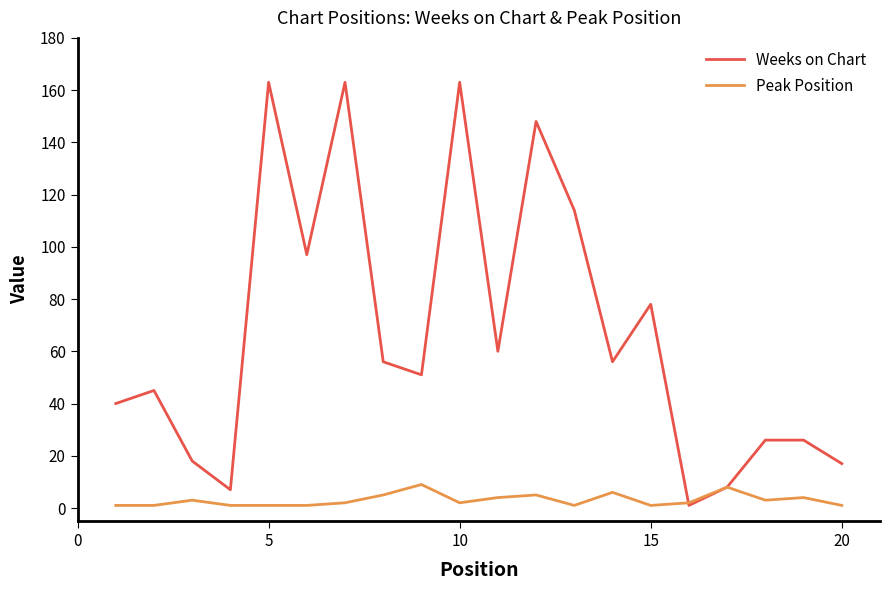

List the series in order of their overall mean, lowest first.

Peak Position, Weeks on Chart